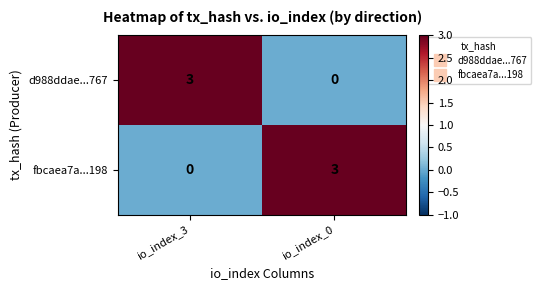

What is the difference between the maximum and minimum values in the fbcaea7a...198 series?

3